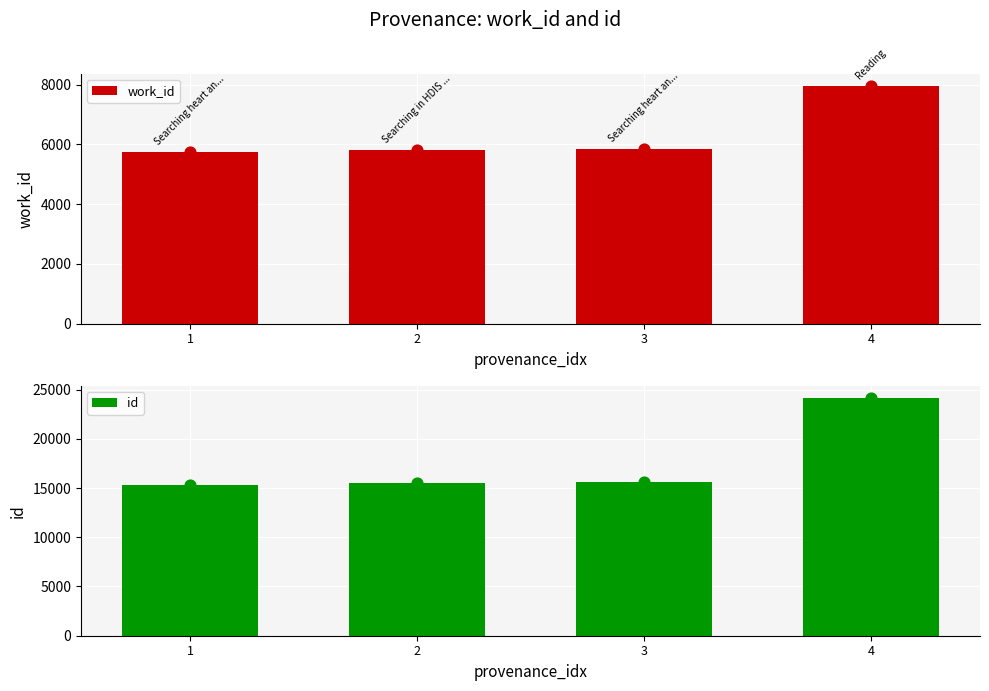

Which series has the largest total across all categories?

id